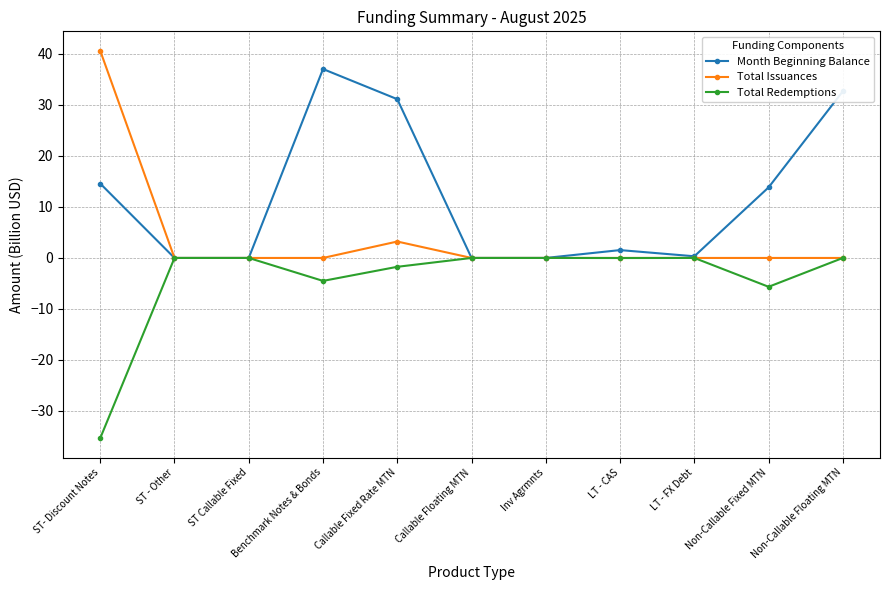

Which series has the largest total across all categories?

Month Beginning Balance